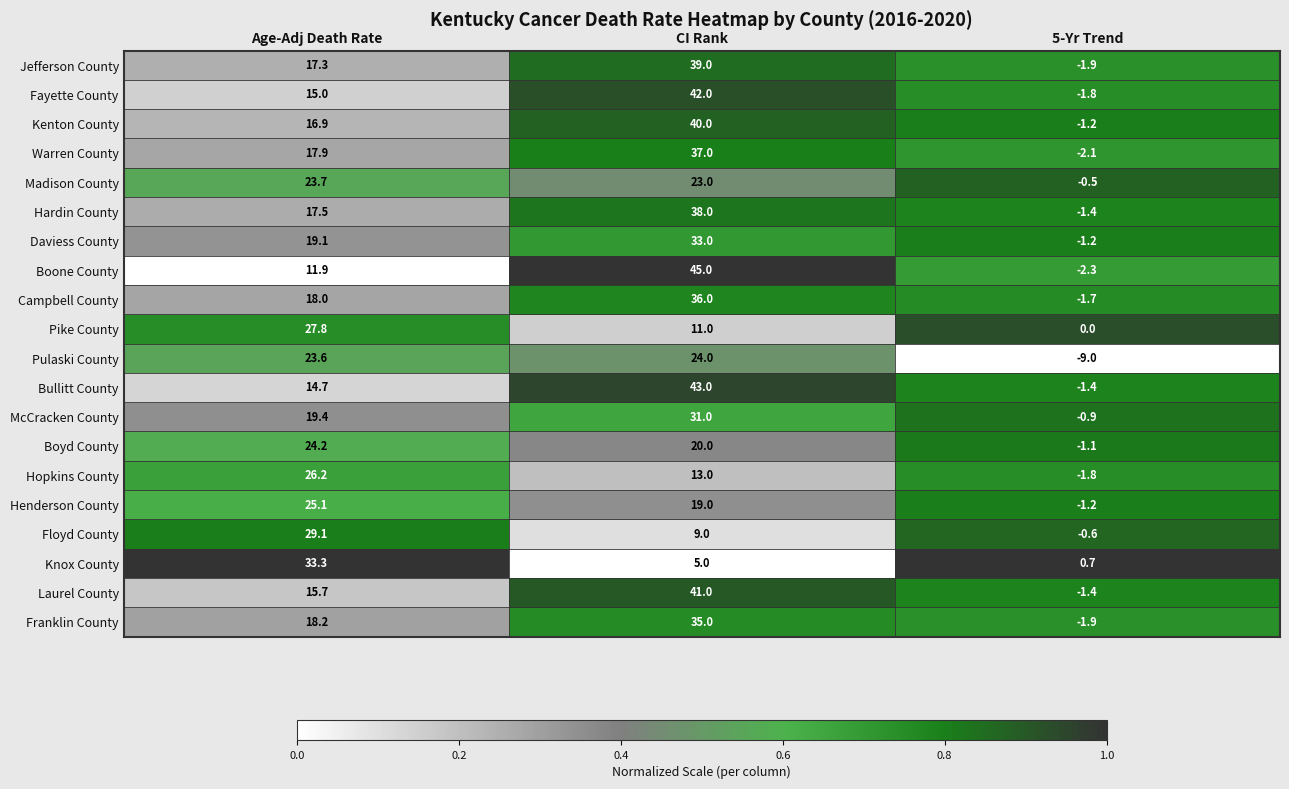

The Floyd County series shows 11.9 at CI Rank. True or false?

False